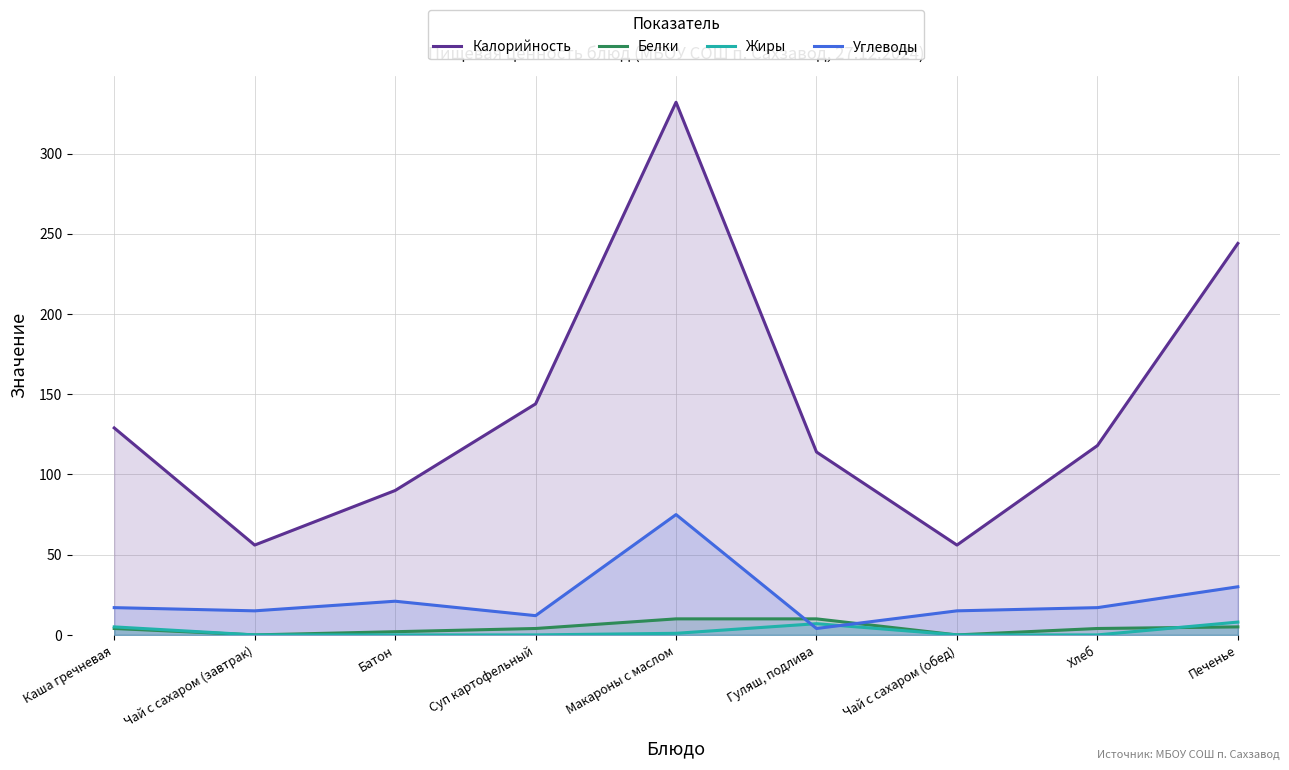

Reading left to right, transcribe all the data shown in this chart.

Калорийность: Каша гречневая=129	Чай с сахаром (завтрак)=56	Батон=90	Суп картофельный=144	Макароны с маслом=332	Гуляш, подлива=114	Чай с сахаром (обед)=56	Хлеб=118	Печенье=244
Белки: Каша гречневая=4	Чай с сахаром (завтрак)=0	Батон=2	Суп картофельный=4	Макароны с маслом=10	Гуляш, подлива=10	Чай с сахаром (обед)=0	Хлеб=4	Печенье=5
Жиры: Каша гречневая=5	Чай с сахаром (завтрак)=0	Батон=0	Суп картофельный=0	Макароны с маслом=1	Гуляш, подлива=7	Чай с сахаром (обед)=0	Хлеб=0	Печенье=8
Углеводы: Каша гречневая=17	Чай с сахаром (завтрак)=15	Батон=21	Суп картофельный=12	Макароны с маслом=75	Гуляш, подлива=4	Чай с сахаром (обед)=15	Хлеб=17	Печенье=30